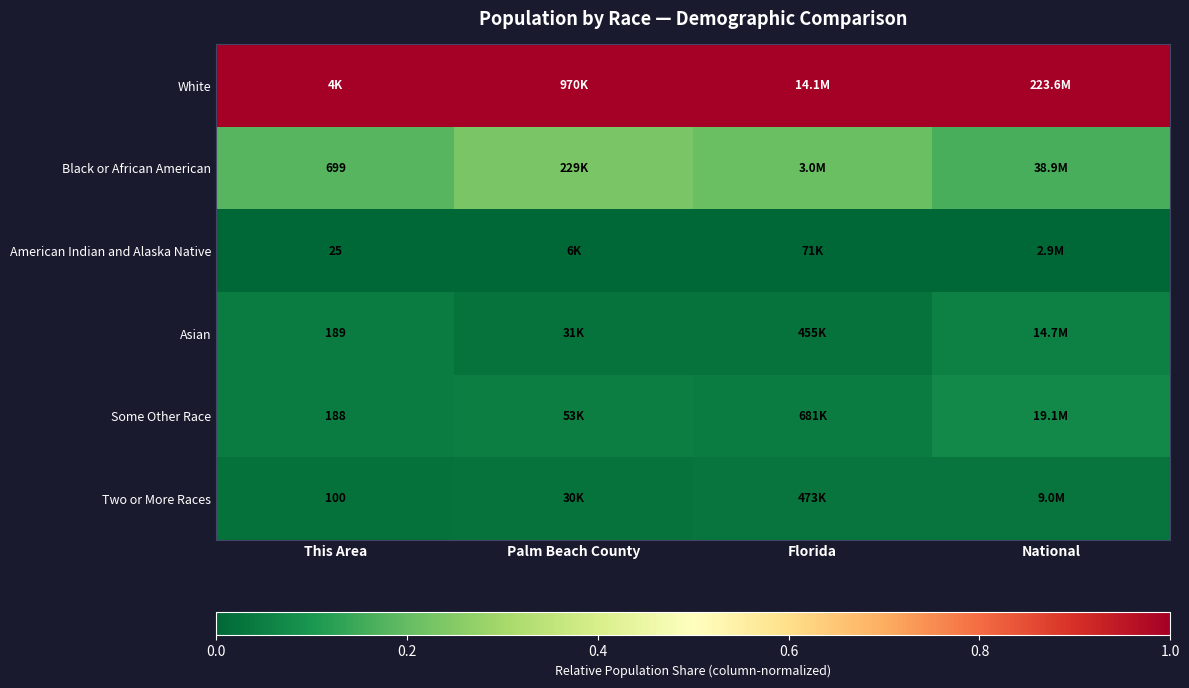

What is the total value across all series at Palm Beach County?

1.3